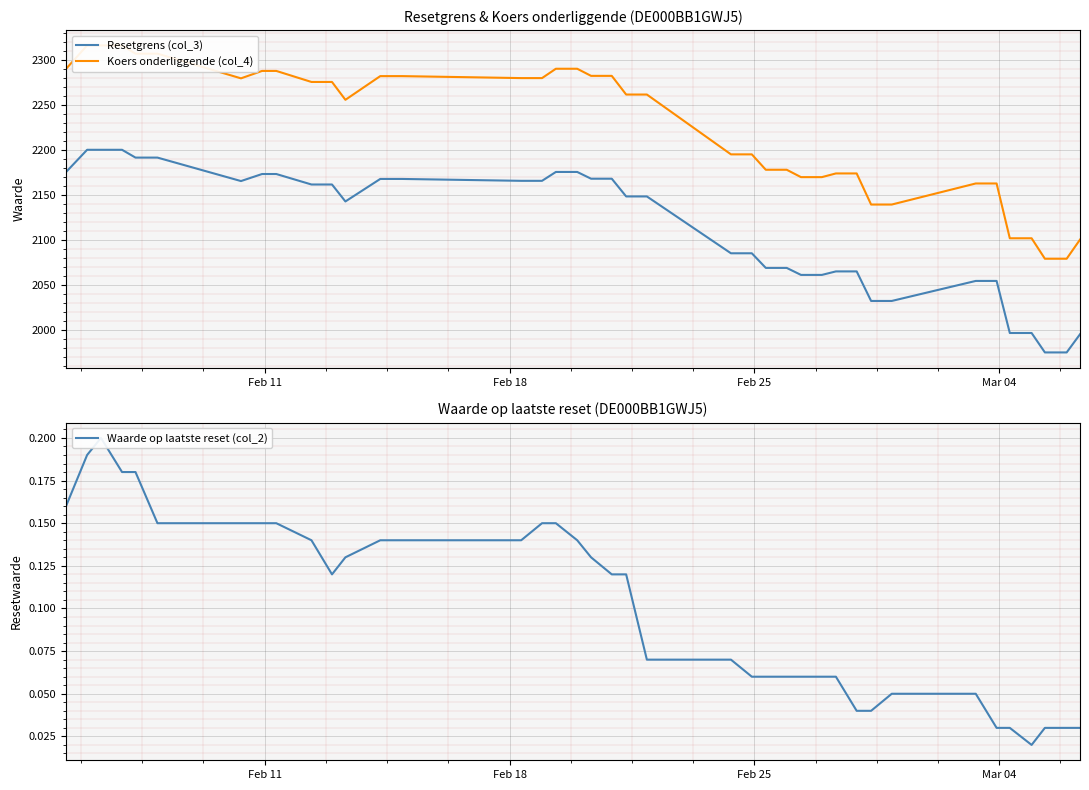

What is the average value of the Waarde op laatste reset (col_2) series?

0.1